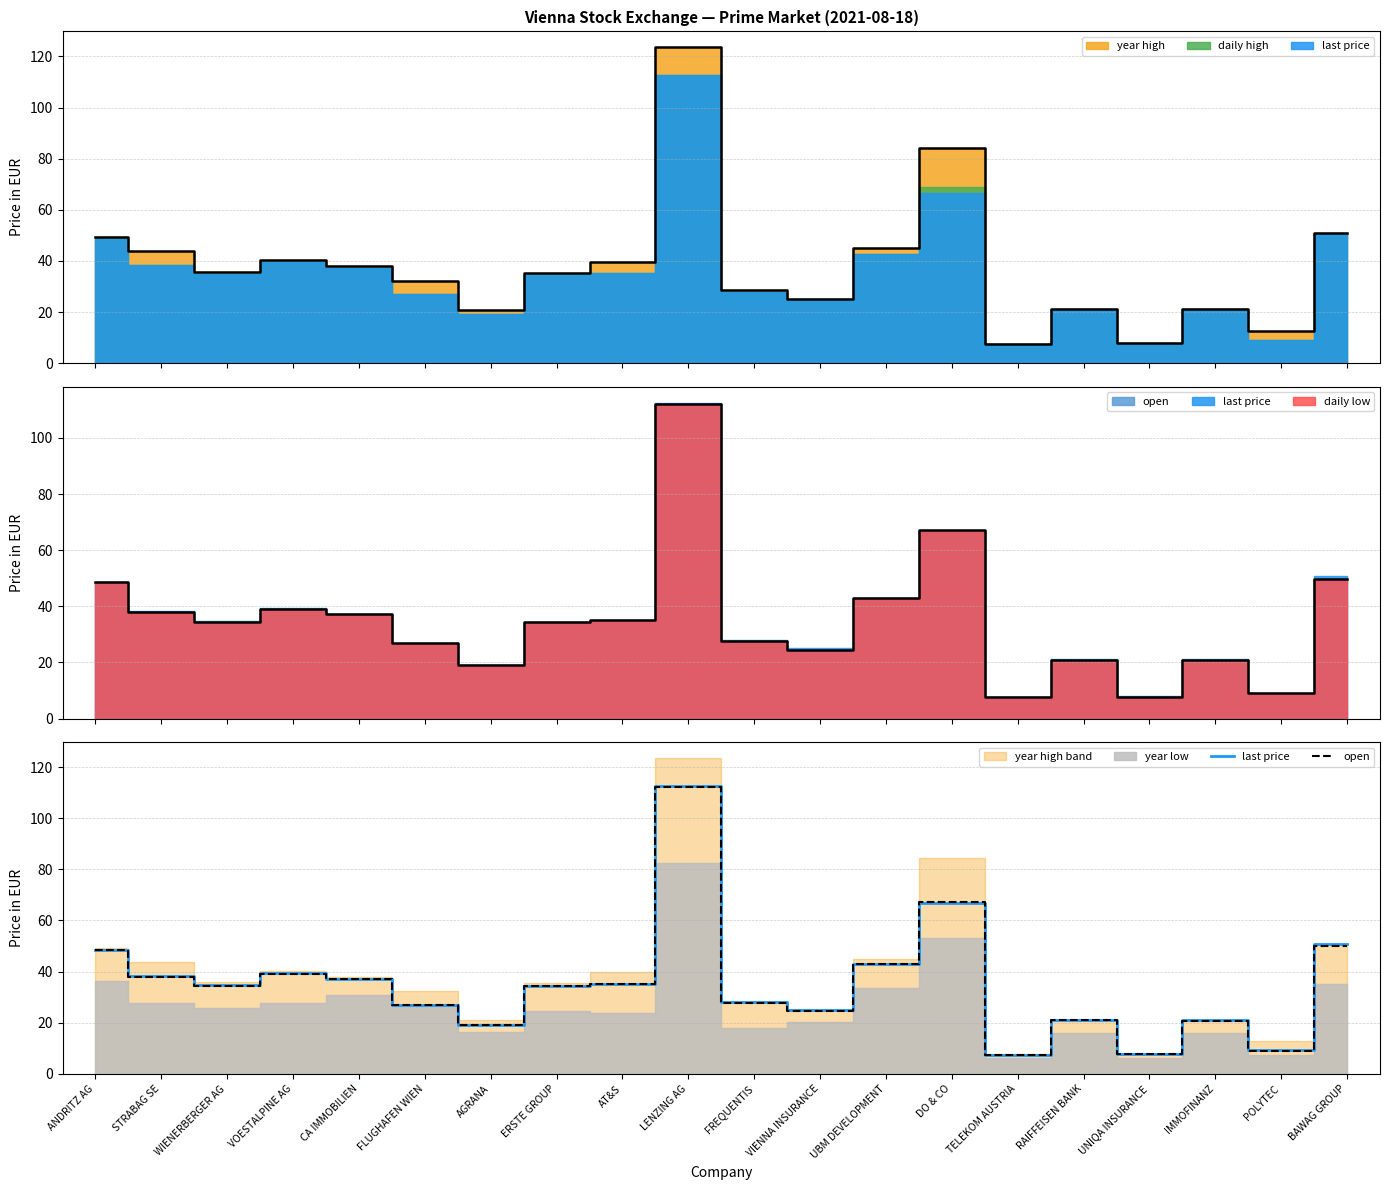

What is the difference between the open values at AT&S and UNIQA INSURANCE?

27.3